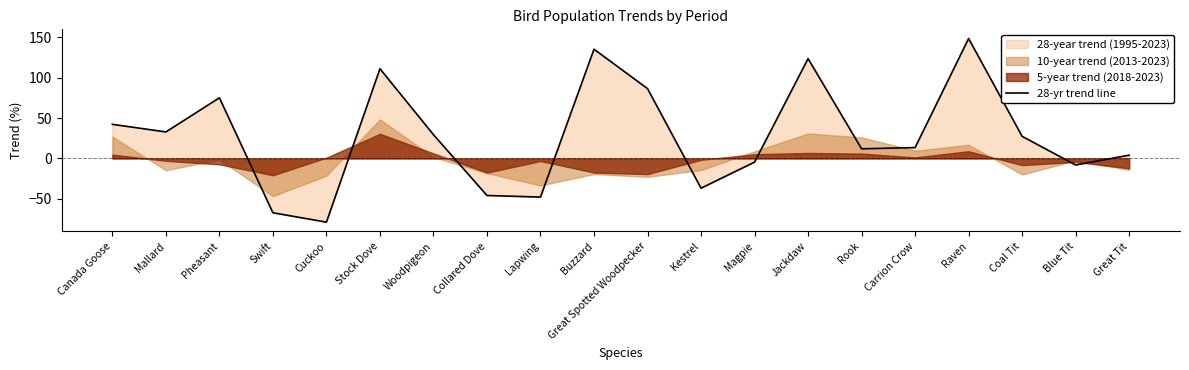

Which category has the lowest value across all series?

Cuckoo